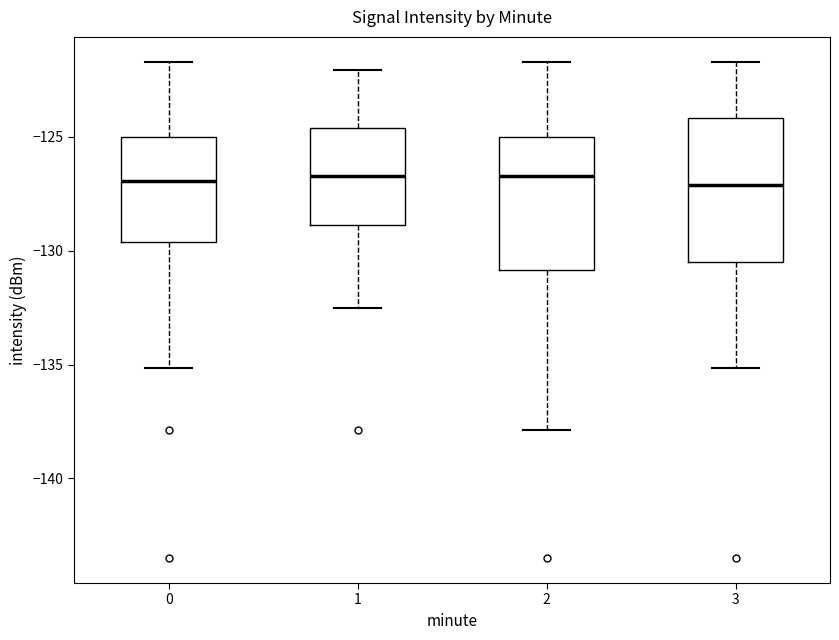

Reading left to right, transcribe this box plot: for each box, give where its median line is, the range the box spans, and where its two whiskers end, as read against the y-axis. The values are not printed on the chart, so give them approximately, as read against the axis.

0: median -127.0, box -129.5 to -125.0, whiskers -135.0 to -121.5
1: median -126.5, box -129.0 to -124.5, whiskers -132.5 to -122.0
2: median -126.5, box -131.0 to -125.0, whiskers -138.0 to -121.5
3: median -127.0, box -130.5 to -124.0, whiskers -135.0 to -121.5